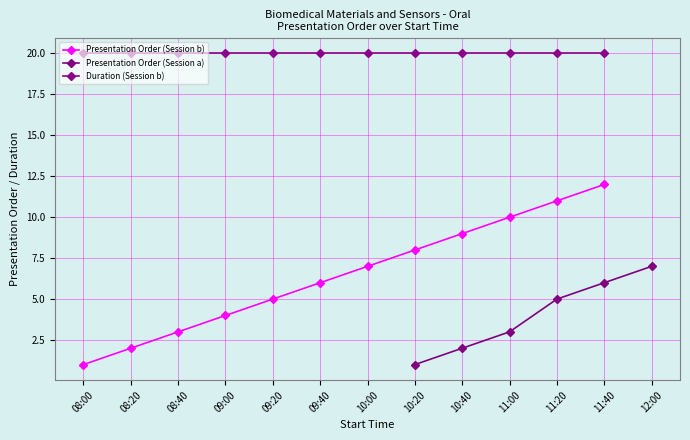

What position from the left is 11:00?

10